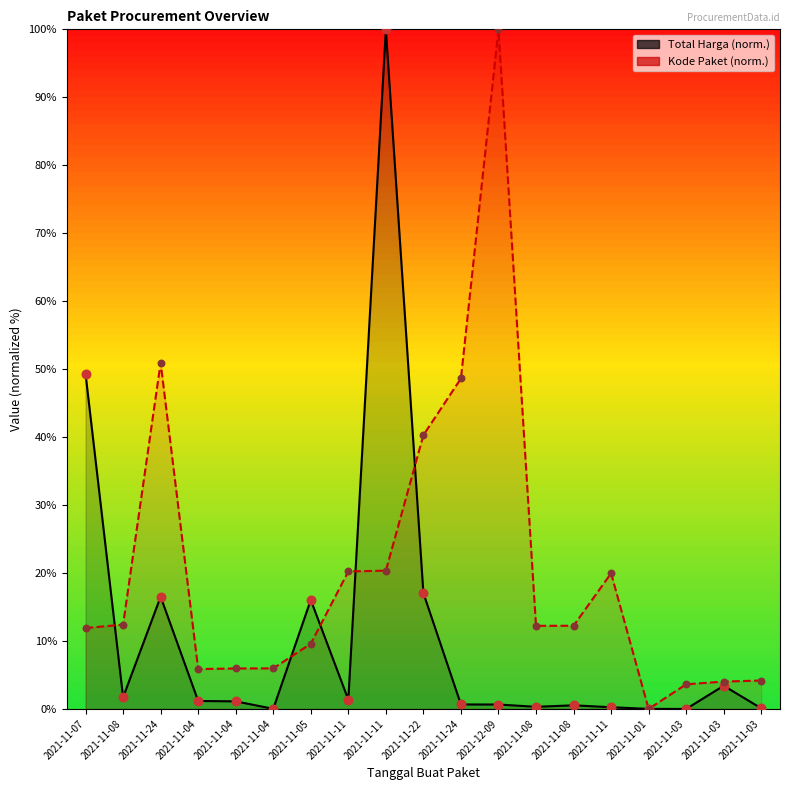

At how many categories does at least one series exceed 71?

2